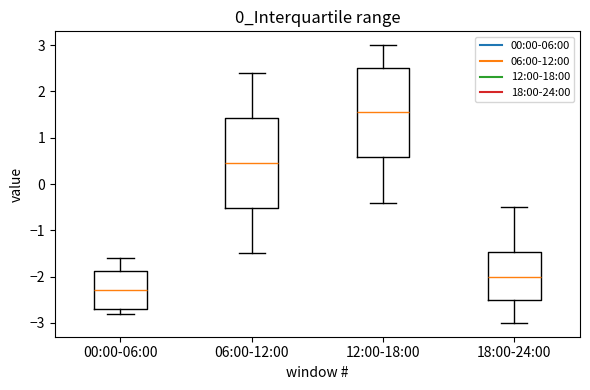

Reading left to right, transcribe this box plot: for each box, give where its median line is, the range the box spans, and where its two whiskers end, as read against the y-axis. The values are not printed on the chart, so give them approximately, as read against the axis.

00:00-06:00: median -2.3, box -2.7 to -1.9, whiskers -2.8 to -1.6
06:00-12:00: median 0.5, box -0.5 to 1.4, whiskers -1.5 to 2.4
12:00-18:00: median 1.6, box 0.6 to 2.5, whiskers -0.4 to 3.0
18:00-24:00: median -2.0, box -2.5 to -1.5, whiskers -3.0 to -0.5